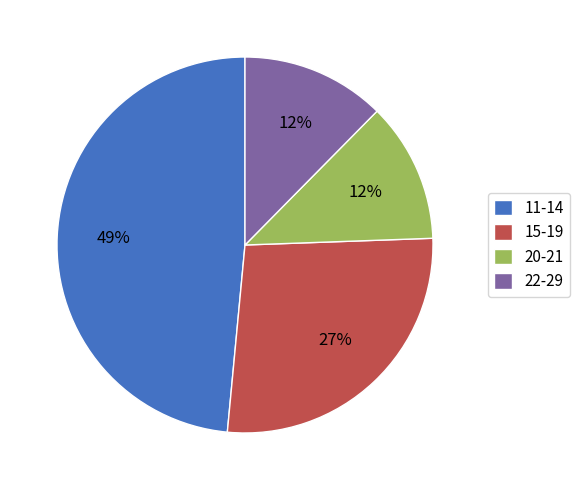

Which category has the biggest portion of the pie?

11-14